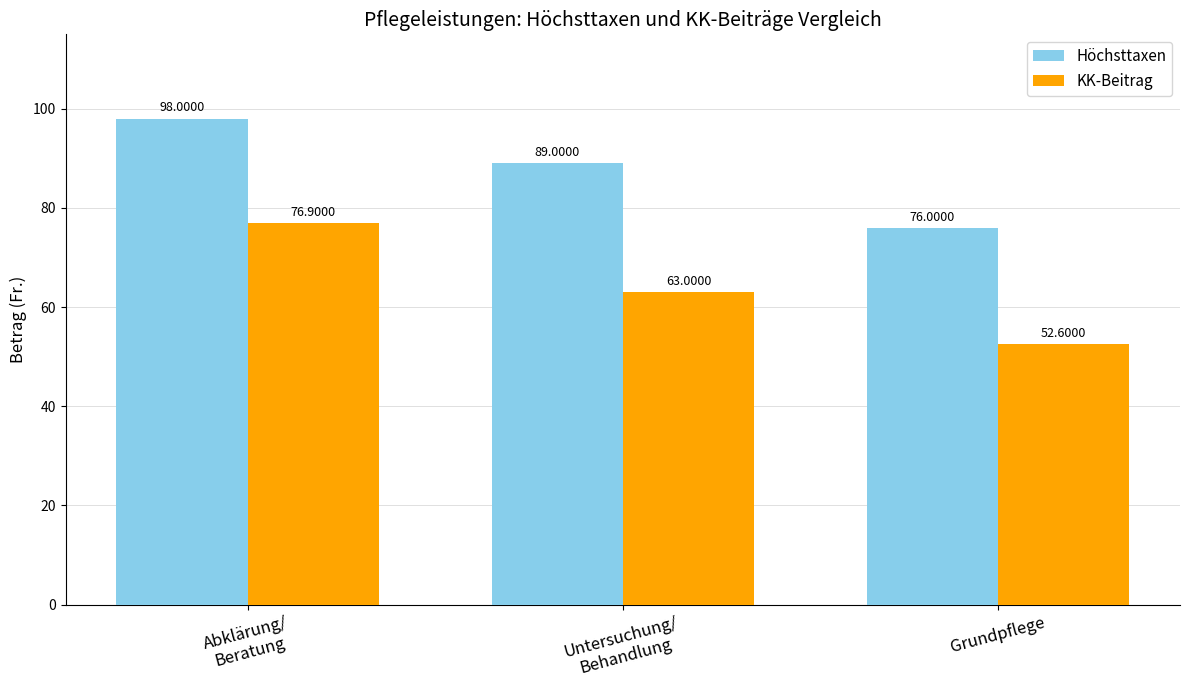

Rank the series by their average value, from lowest to highest.

KK-Beitrag, Höchsttaxen